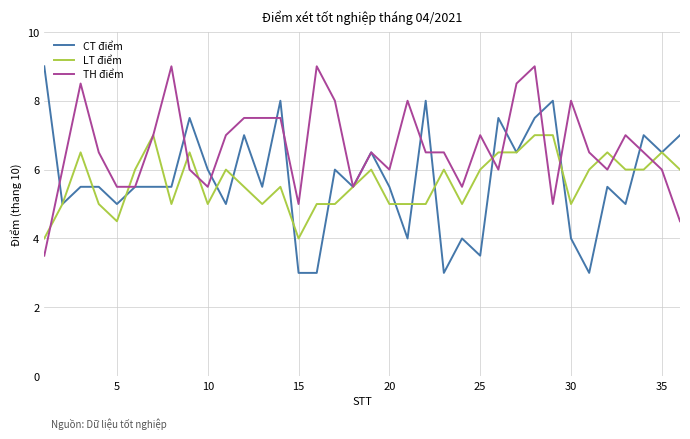

True or false: LT điểm and CT điểm cross at least once.

True